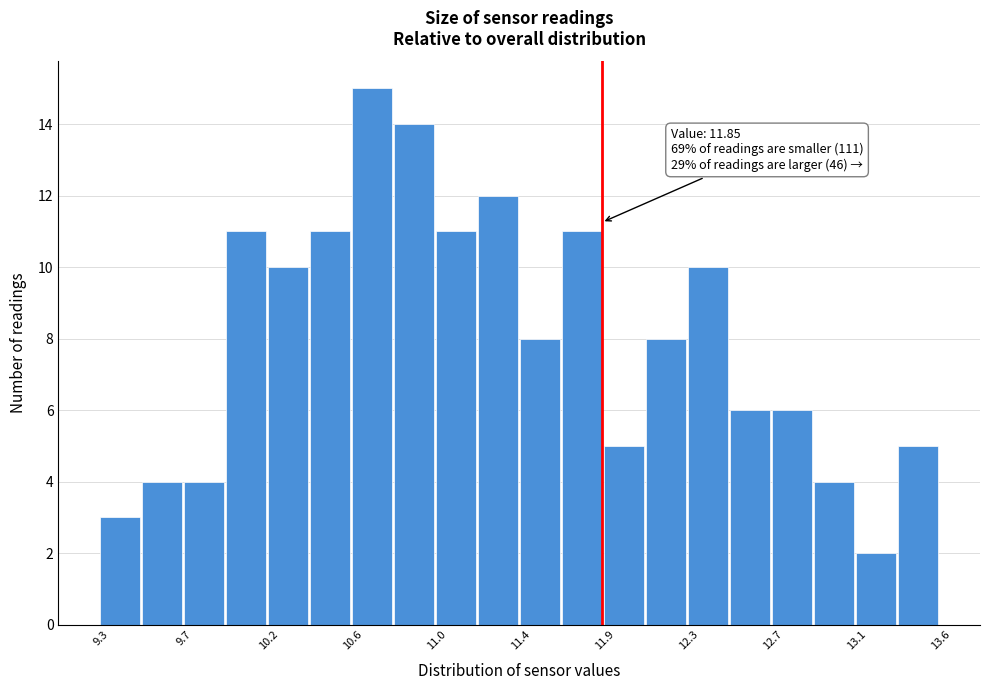

Which range on the x-axis has the tallest bar?

10.60 to 10.80